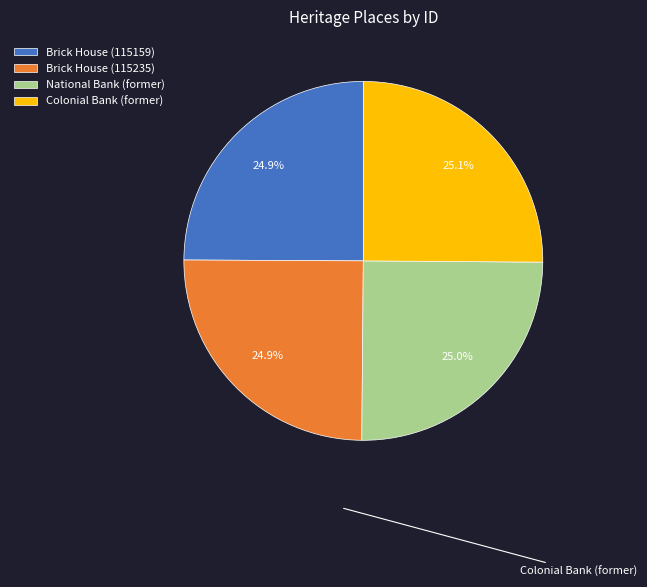

Count the number of slices in the pie.

4